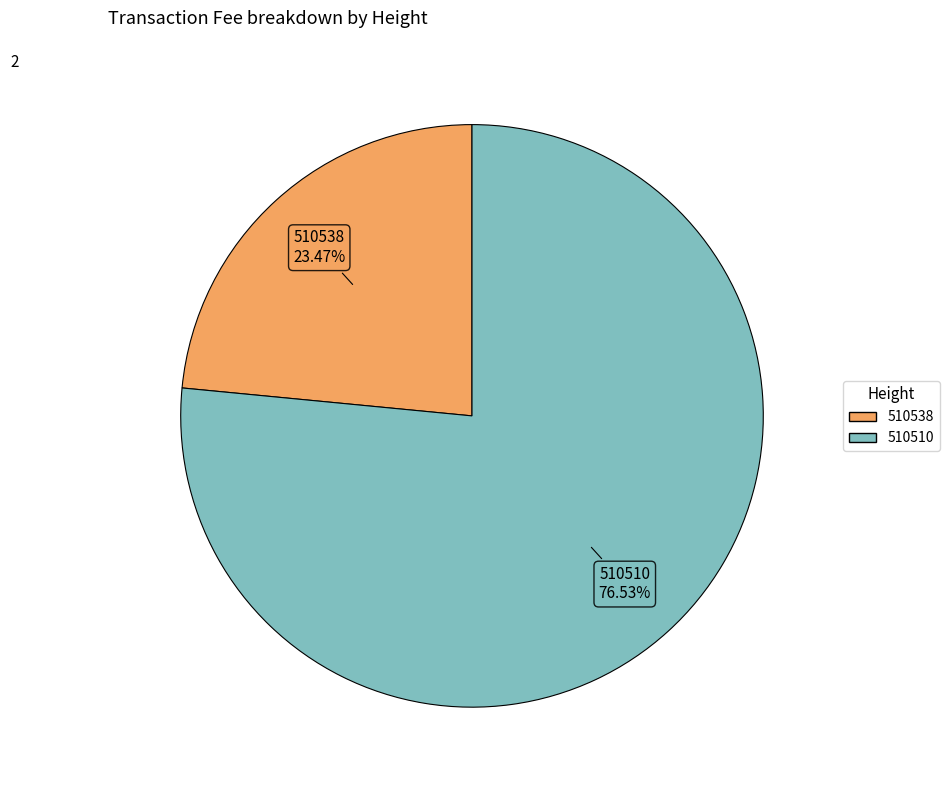

What is the ratio of the value at 510510 to the value at 510538?

3.3